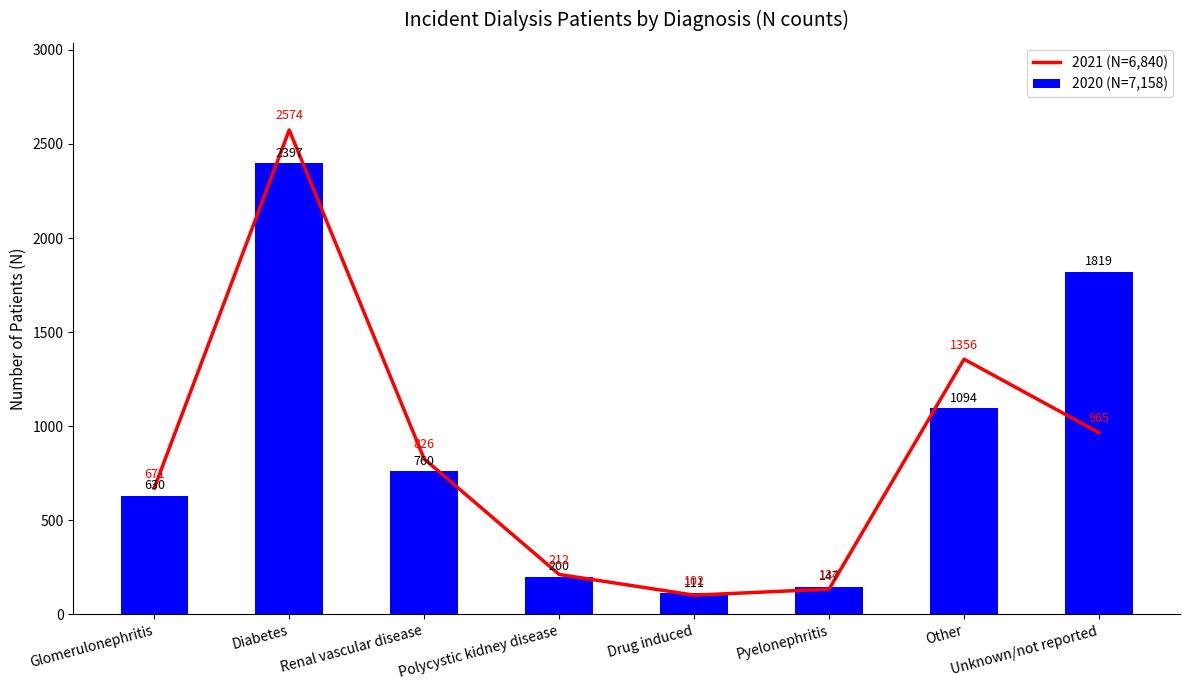

The value of 2021 (N=6,840) at Renal vascular disease is 826. True or false?

True